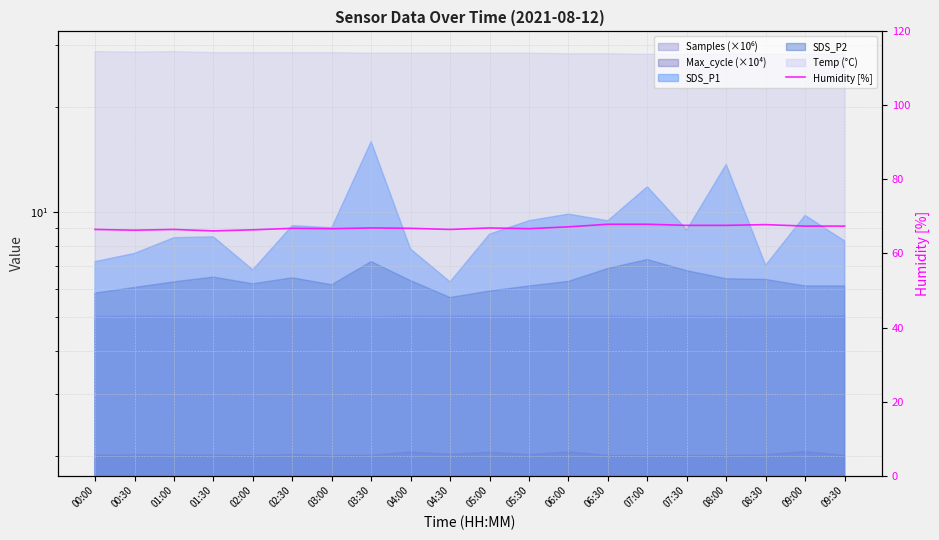

Rank the categories by value from lowest to highest.

01:30, 00:30, 02:00, 00:00, 01:00, 04:30, 03:00, 05:30, 02:30, 04:00, 03:30, 05:00, 06:00, 09:00, 09:30, 07:30, 08:00, 08:30, 06:30, 07:00